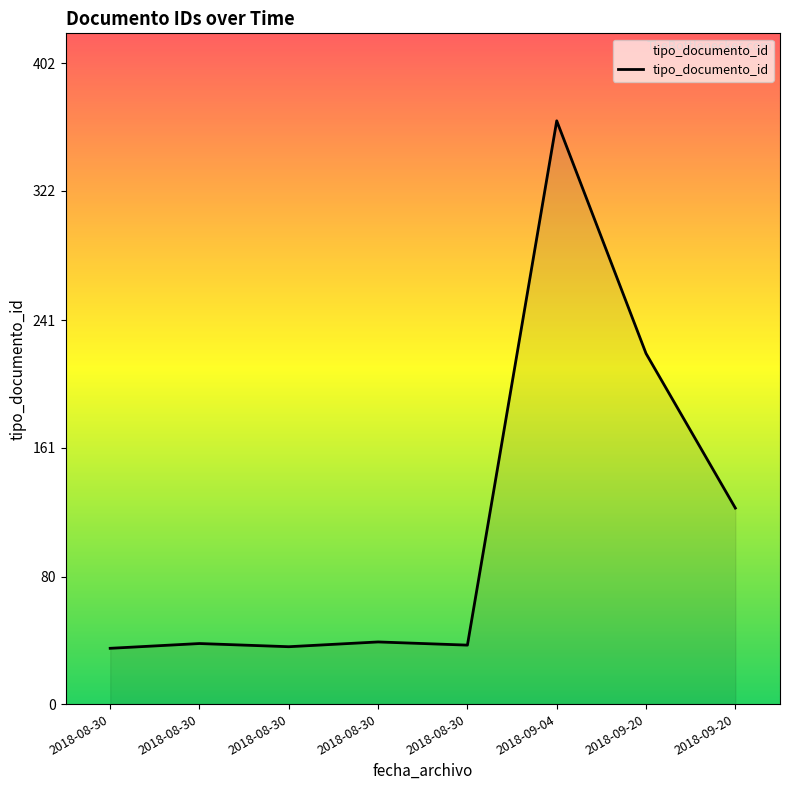

Reading left to right, extract all data points from this chart.

35	38	36	39	37	366	220	123